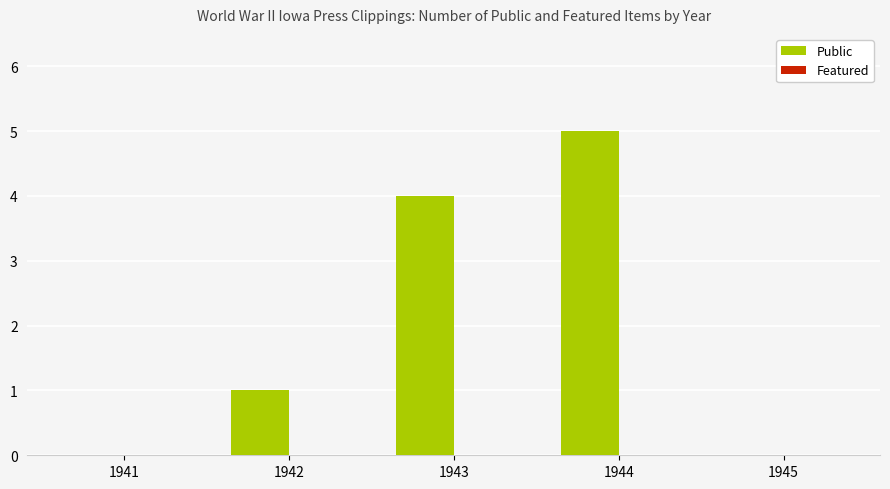

Are the bars horizontal?

No